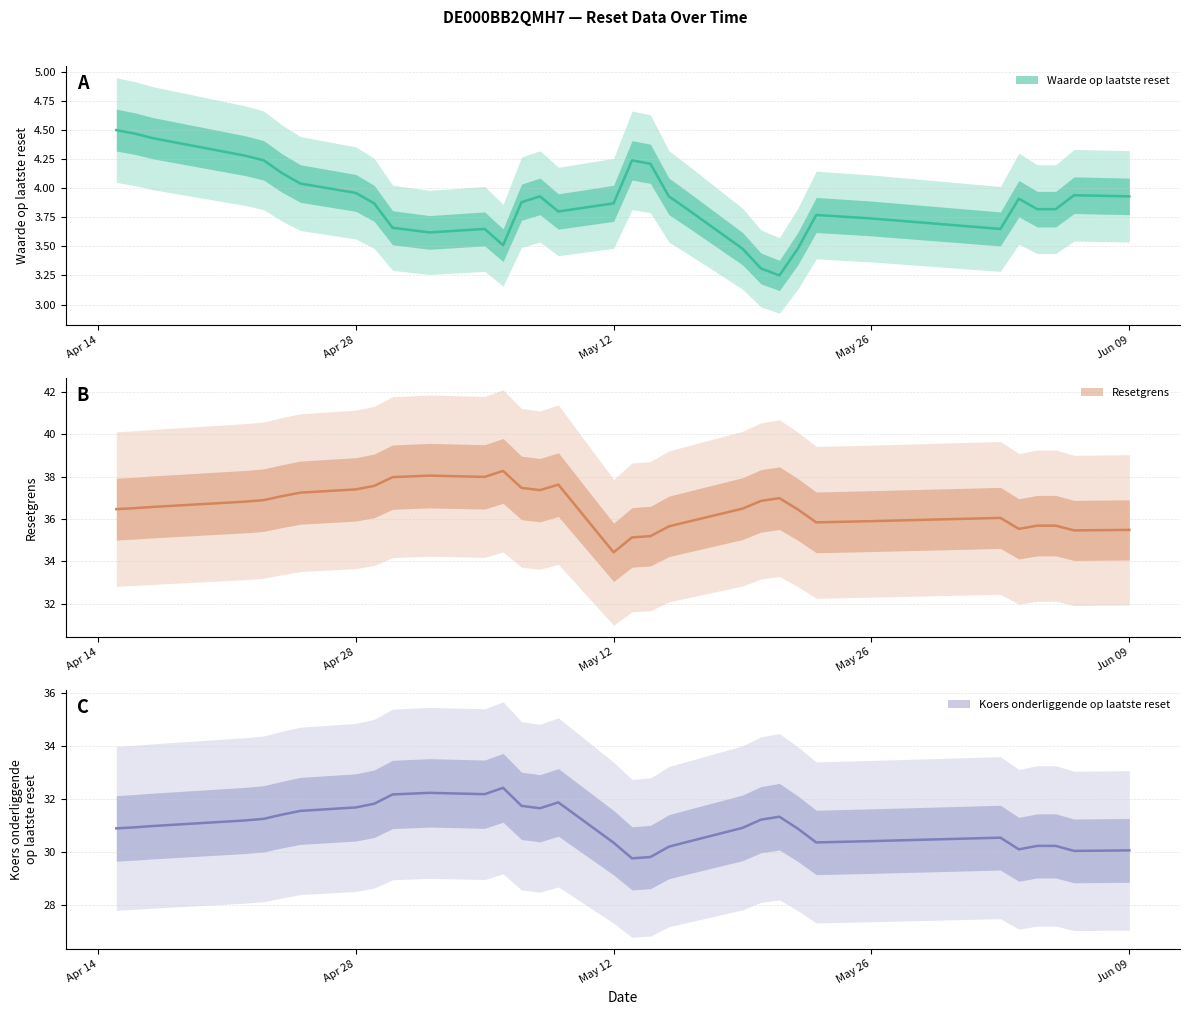

True or false: Resetgrens and Waarde op laatste reset cross at least once.

False